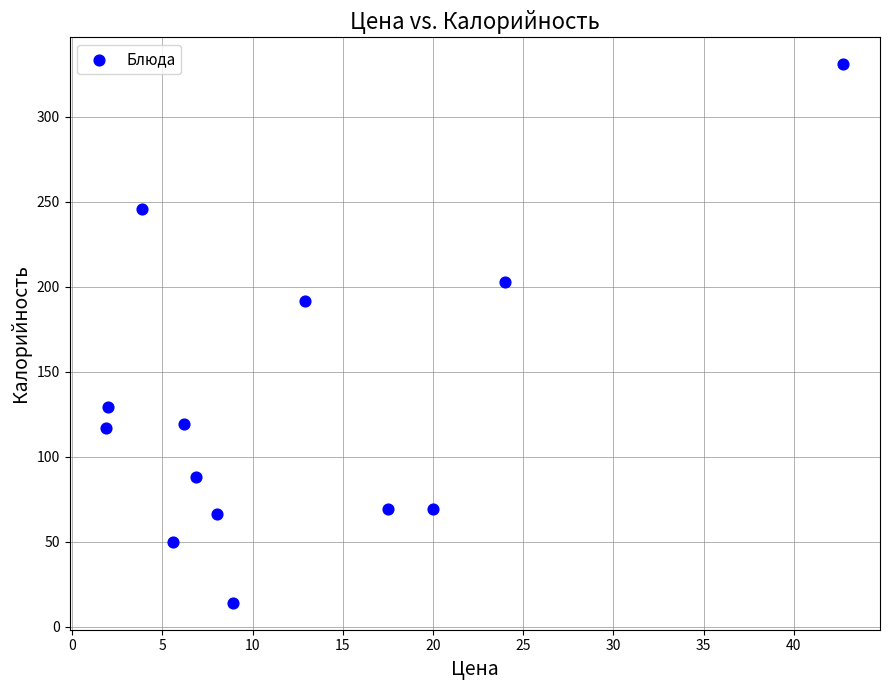

What is the range of X values (max minus min)?

40.8